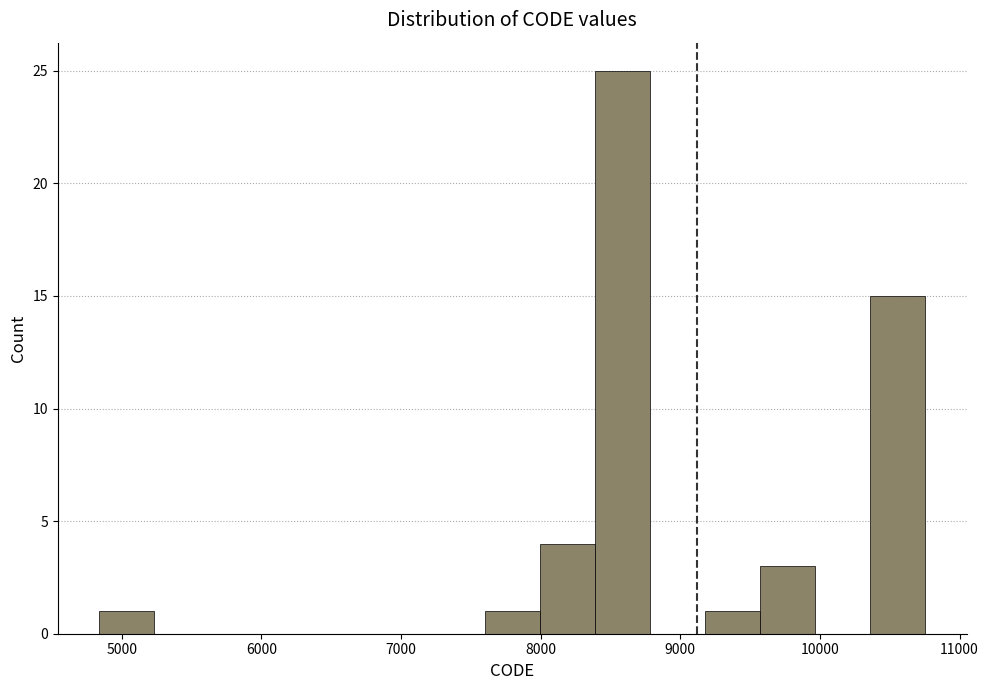

Around what value on the x-axis is the tallest bar? Give the approximate position of its centre, as read against the axis.

8600